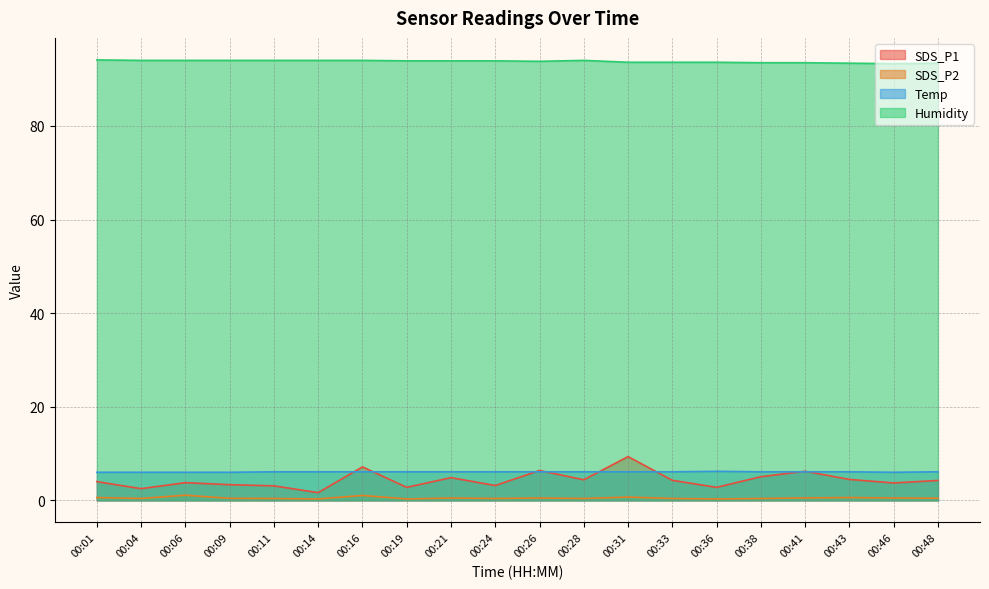

Which series has the largest total across all categories?

Humidity